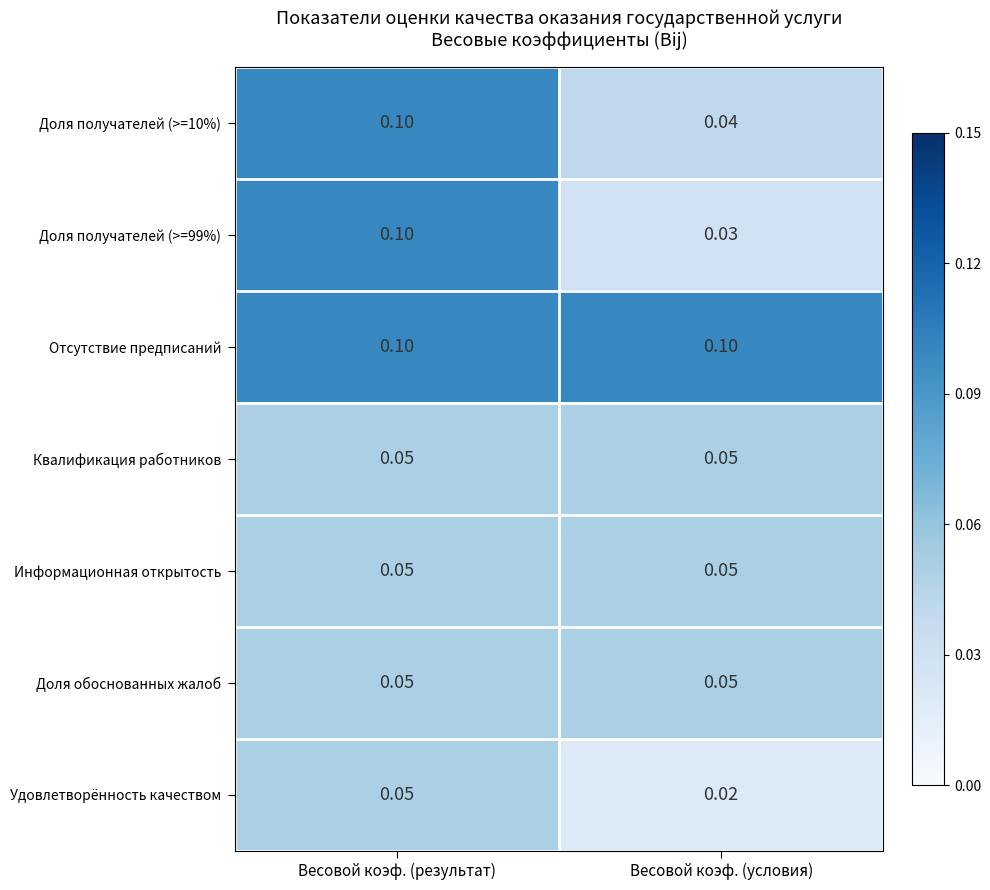

Which label corresponds to the smallest value in the chart?

Весовой коэф. (условия)